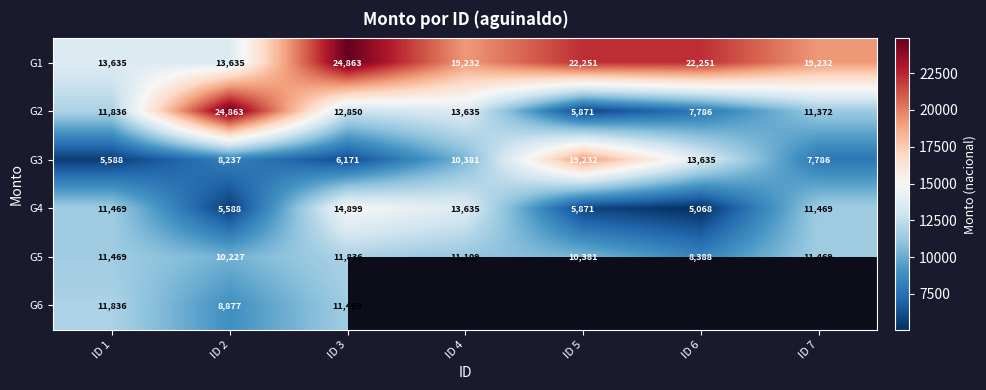

Count the number of data series in this chart.

6